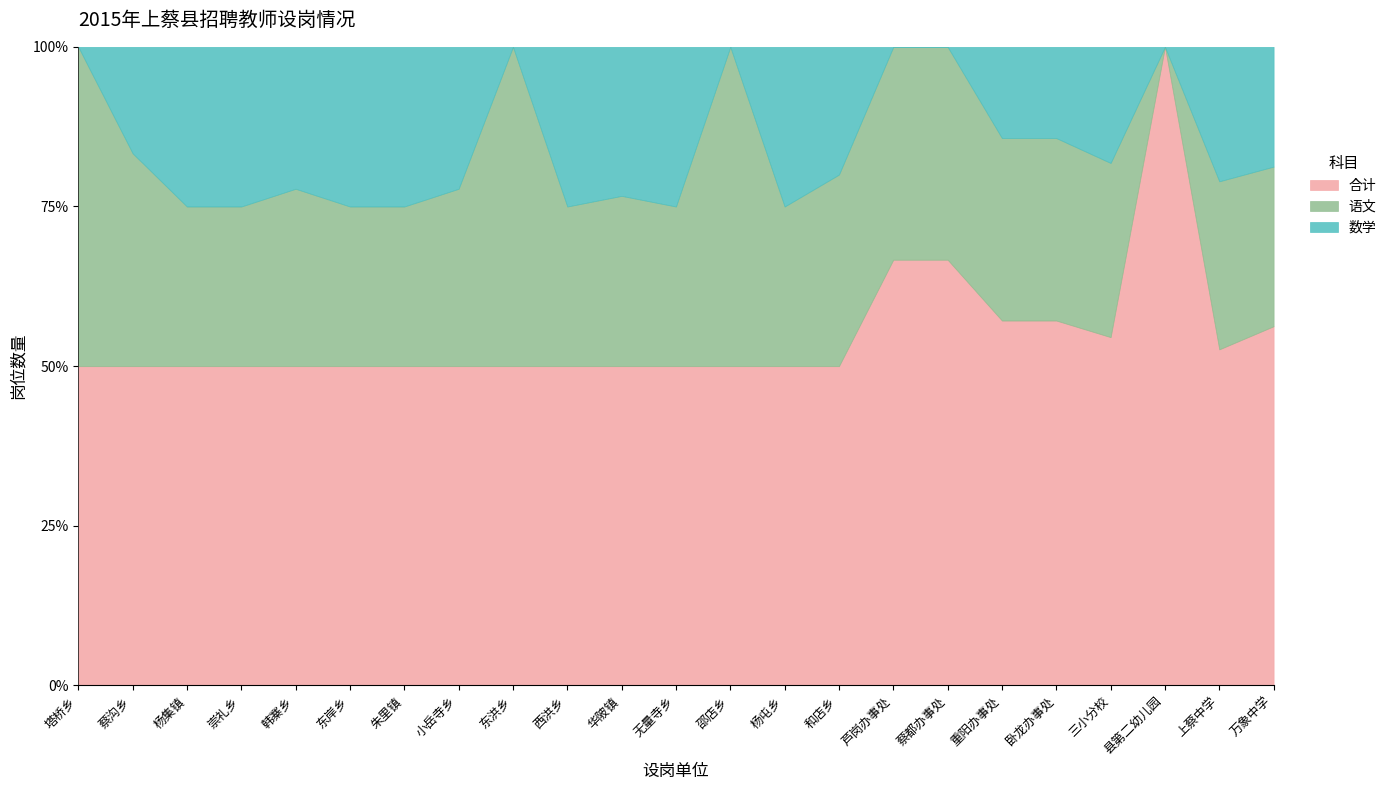

What is the value of the 合计 point at the 10th from the left?

4